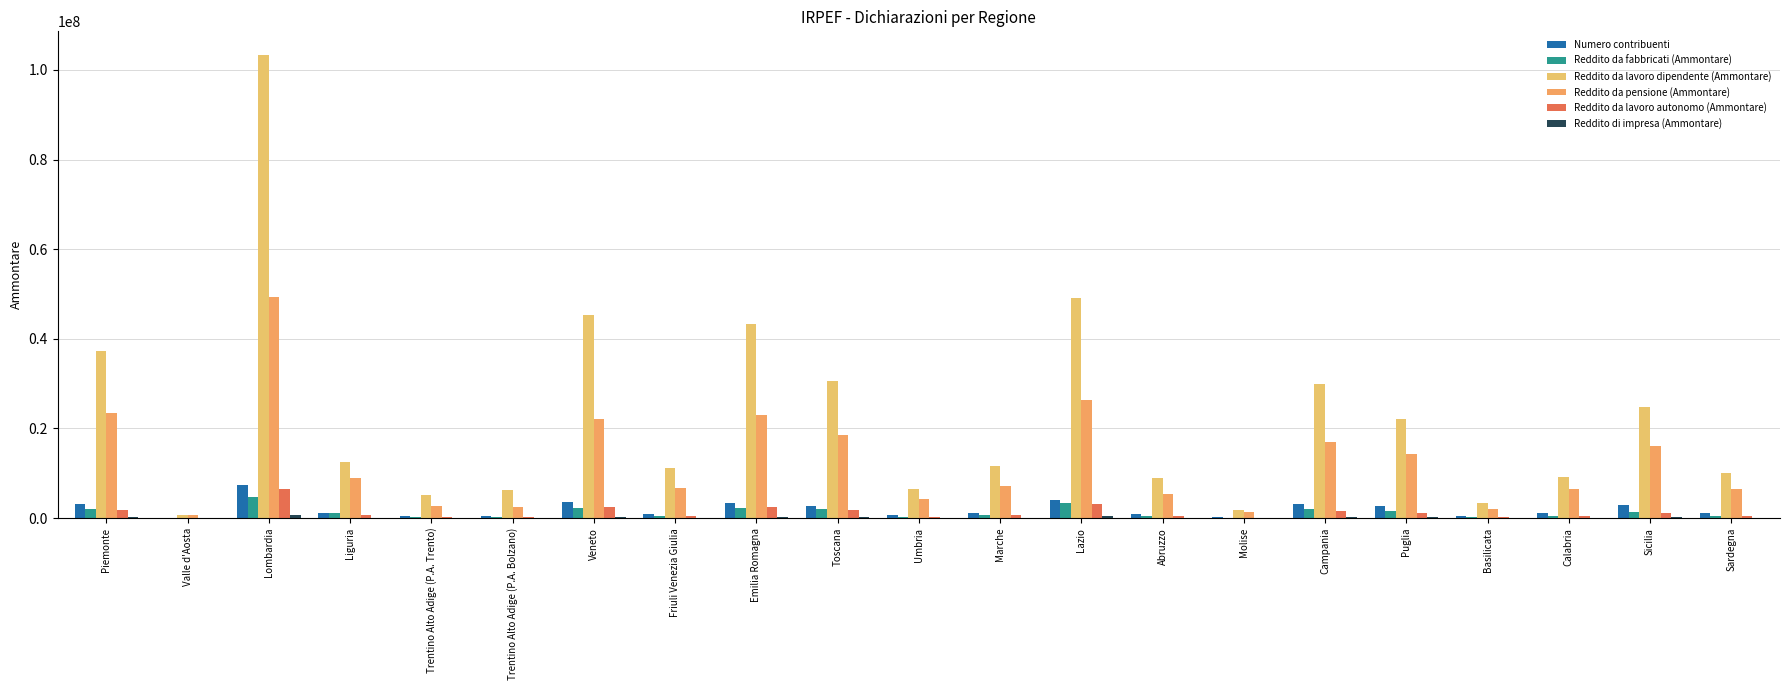

What is the sum of all Reddito da lavoro autonomo (Ammontare) values?

26748465